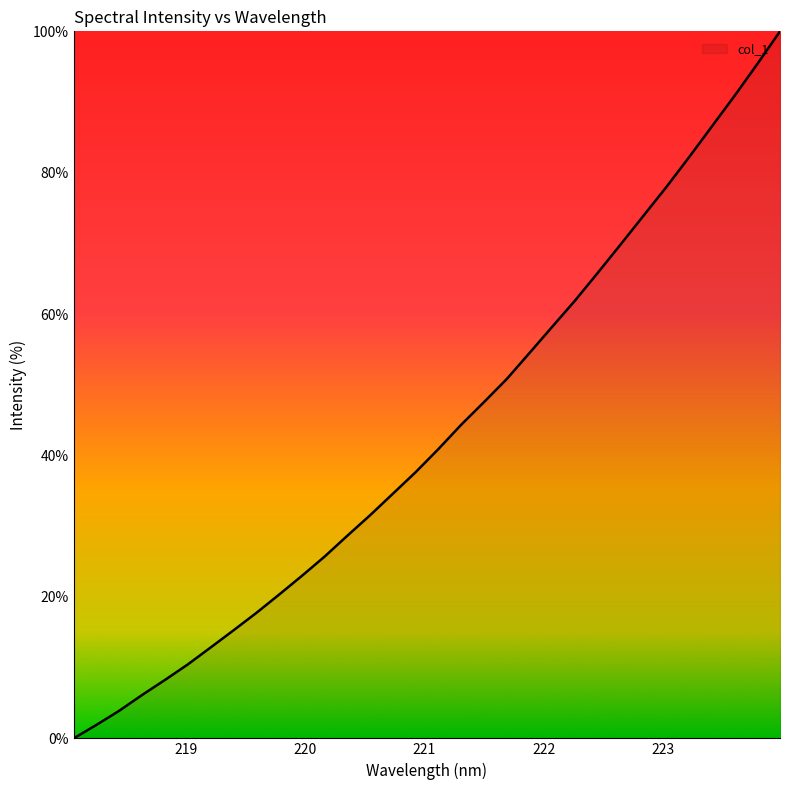

What is the difference between the maximum and minimum values?

100.0